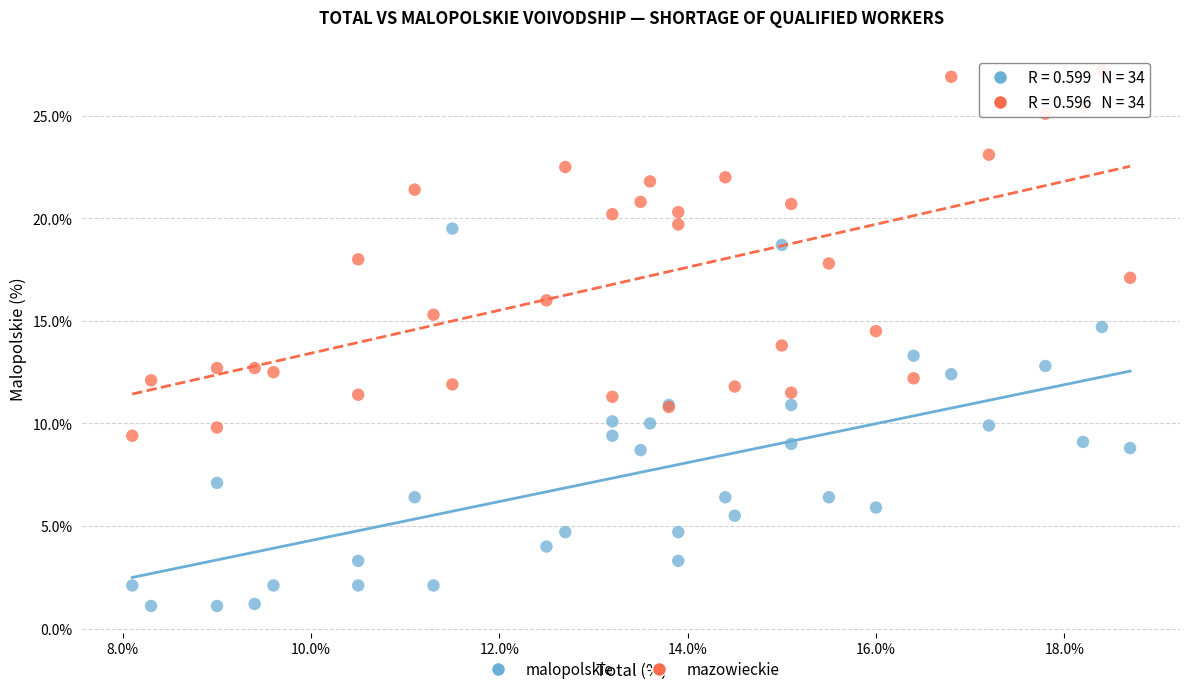

Which series has the largest Y range (max minus min)?

malopolskie